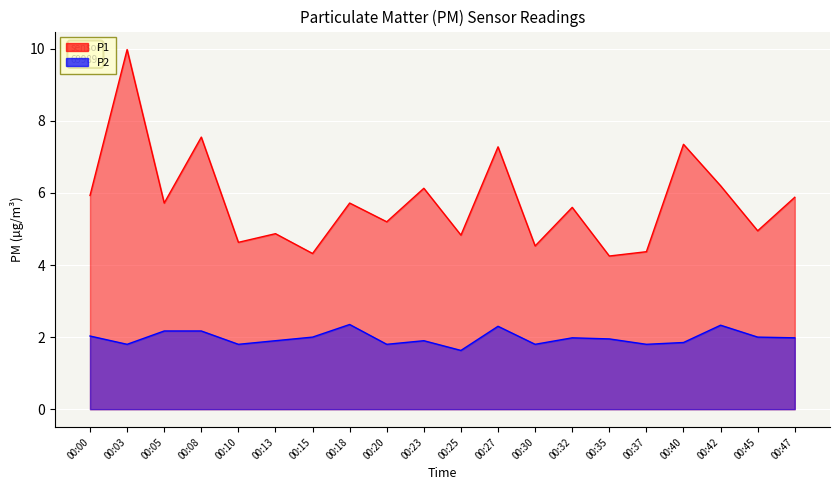

Does the chart display data point markers on the line(s)?

No